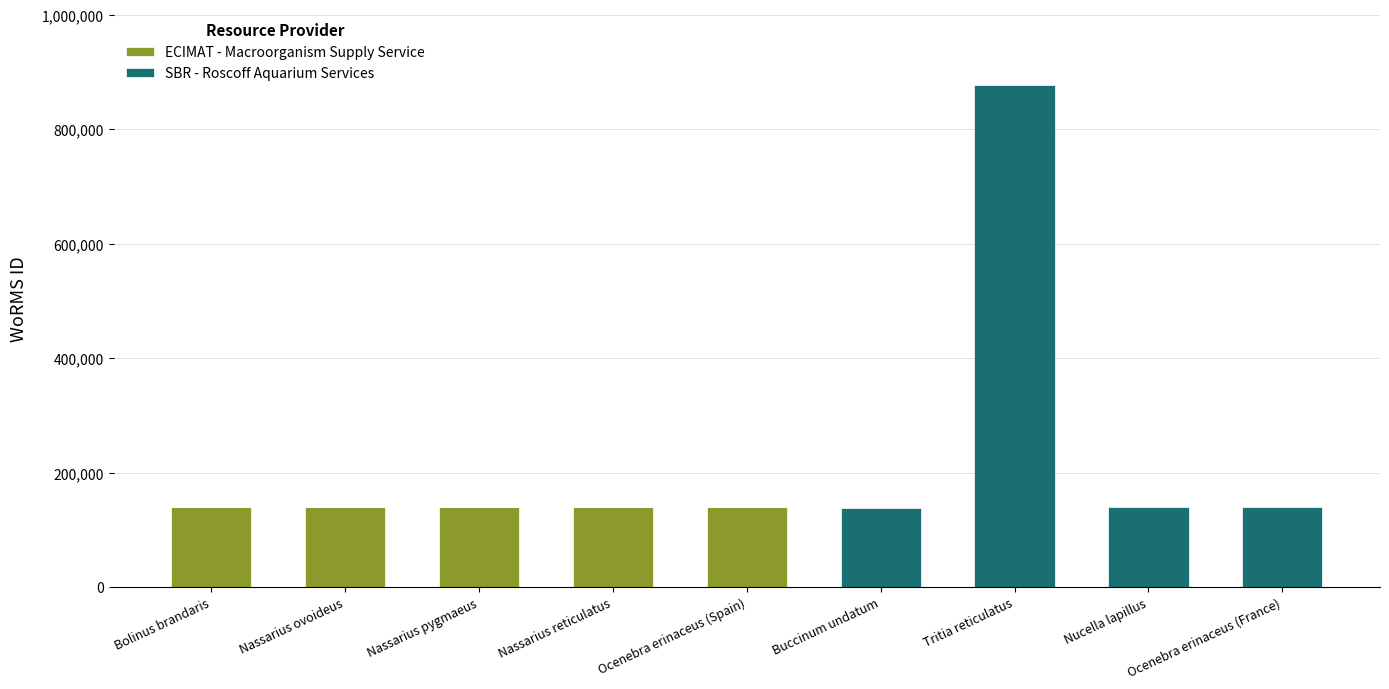

What is the sum of all ECIMAT - Macroorganism Supply Service values?

702329